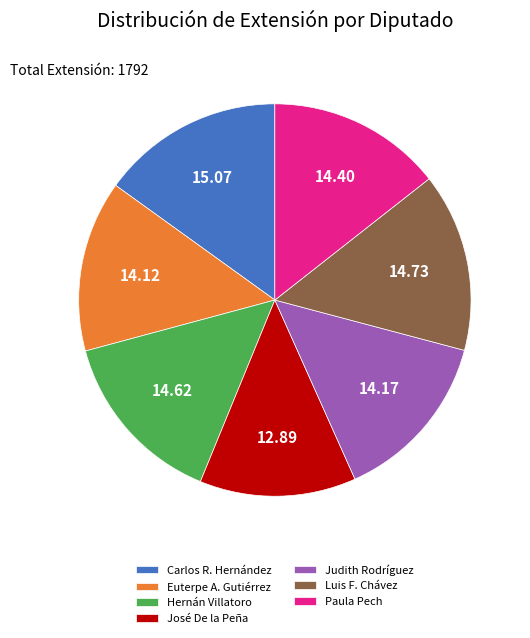

Which slice is the smallest?

José De la Peña